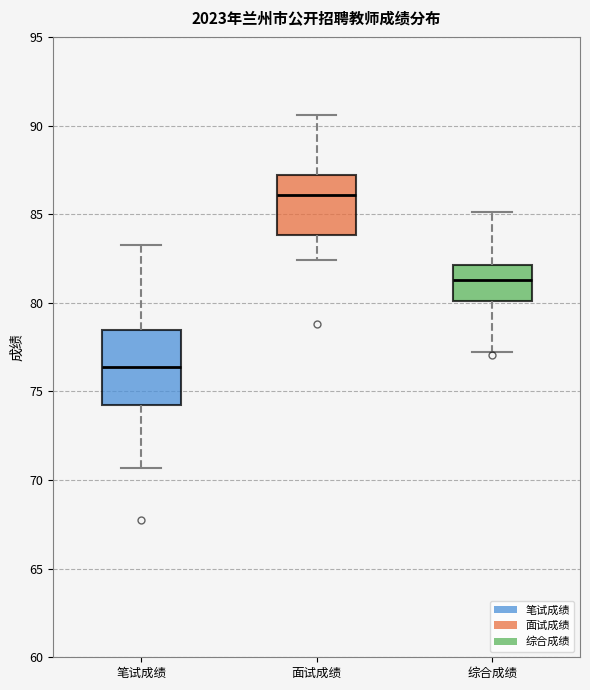

Reading left to right, read every box against the y-axis: the position of its median line, the range the box covers, and the ends of its whiskers. The values are not printed on the chart, so give them approximately, as read against the axis.

笔试成绩: median 76.5, box 74.5 to 78.5, whiskers 70.5 to 83.5
面试成绩: median 86.0, box 84.0 to 87.0, whiskers 82.5 to 90.5
综合成绩: median 81.5, box 80.0 to 82.0, whiskers 77.5 to 85.0